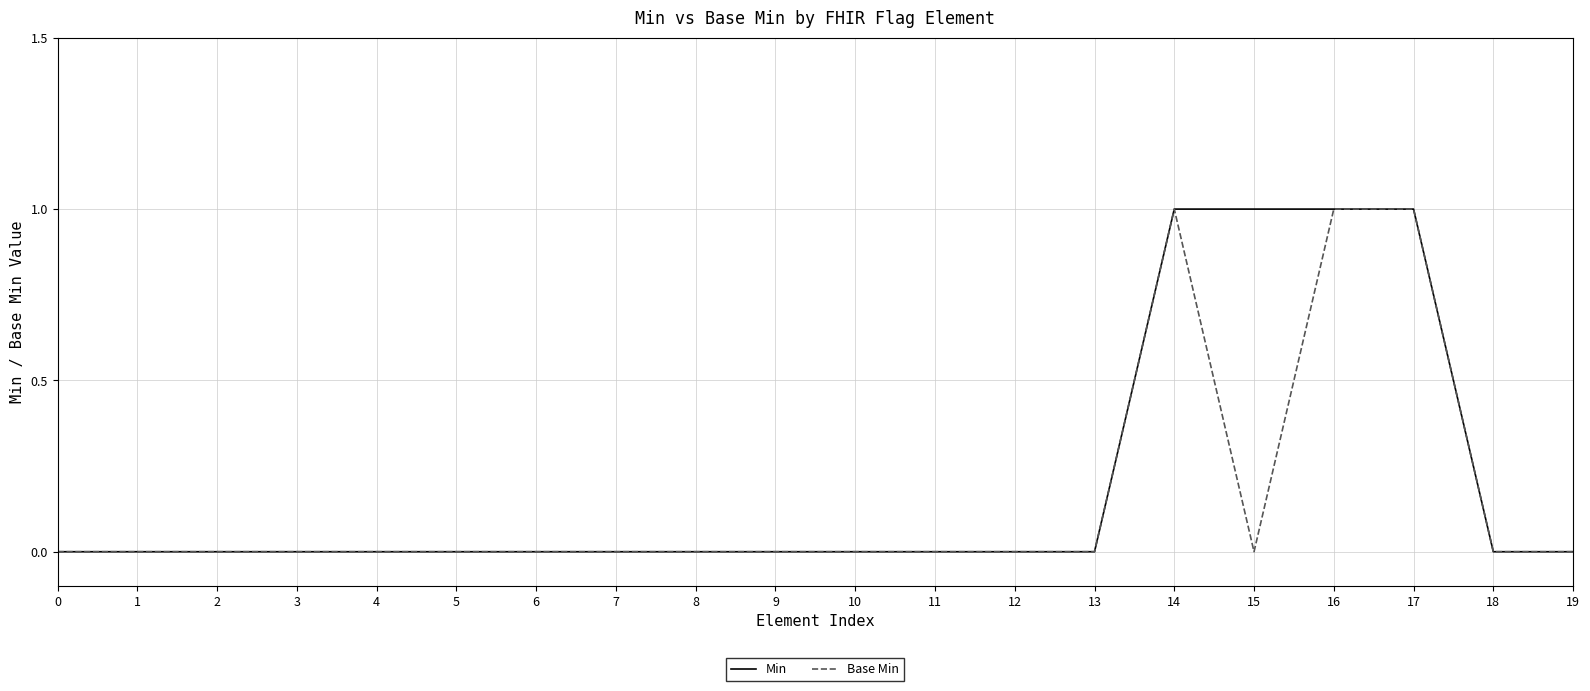

What is the sum of the Min values at 12 and 14?

1